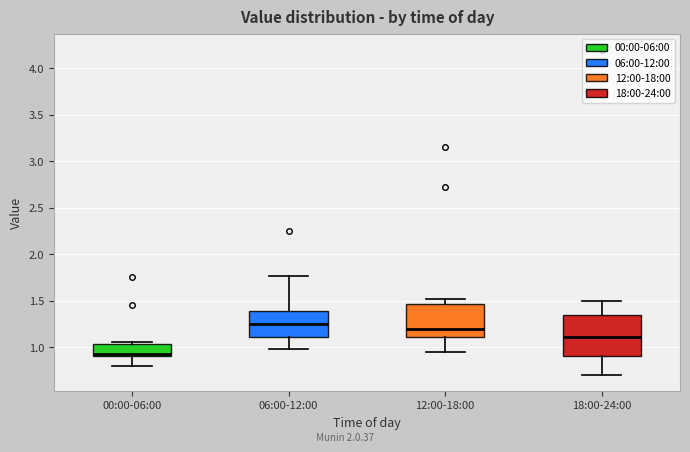

Which box's median line is the highest?

06:00-12:00